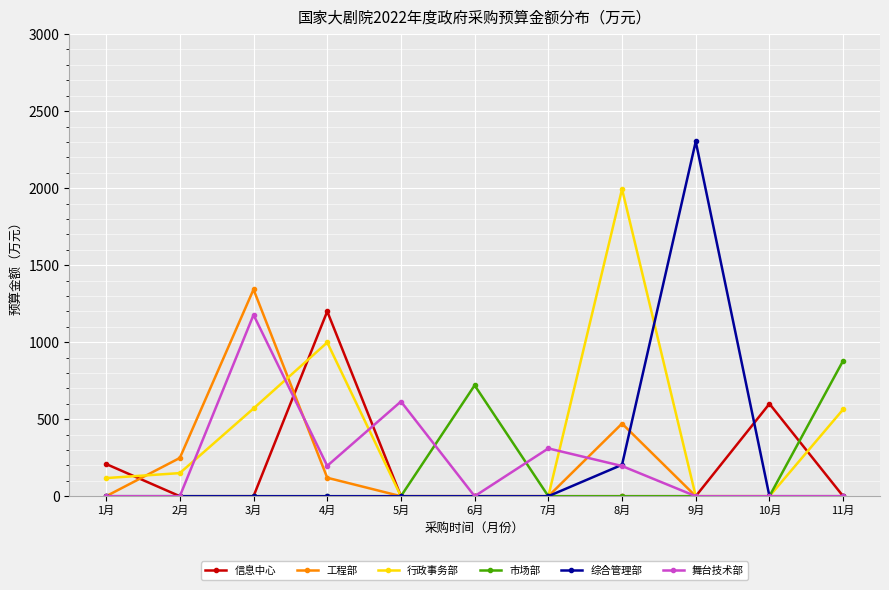

In 行政事务部, how many points are higher than both neighbors (excluding endpoints)?

2